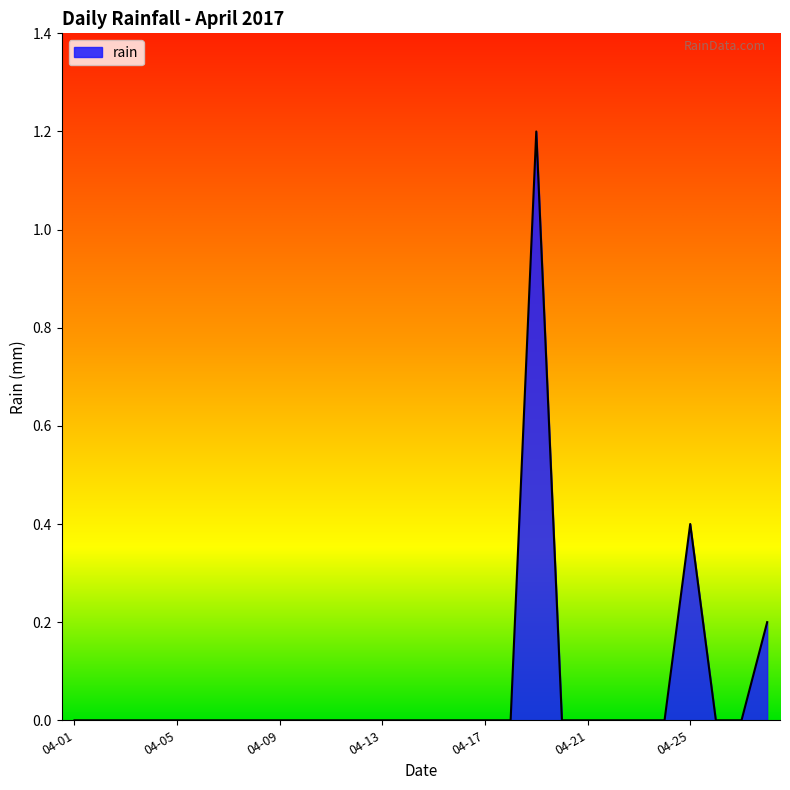

Rank the categories by value from lowest to highest.

2017-04-01, 2017-04-02, 2017-04-03, 2017-04-04, 2017-04-05, 2017-04-06, 2017-04-07, 2017-04-08, 2017-04-09, 2017-04-10, 2017-04-11, 2017-04-12, 2017-04-13, 2017-04-14, 2017-04-15, 2017-04-16, 2017-04-17, 2017-04-18, 2017-04-20, 2017-04-21, 2017-04-22, 2017-04-23, 2017-04-24, 2017-04-26, 2017-04-27, 2017-04-28, 2017-04-25, 2017-04-19